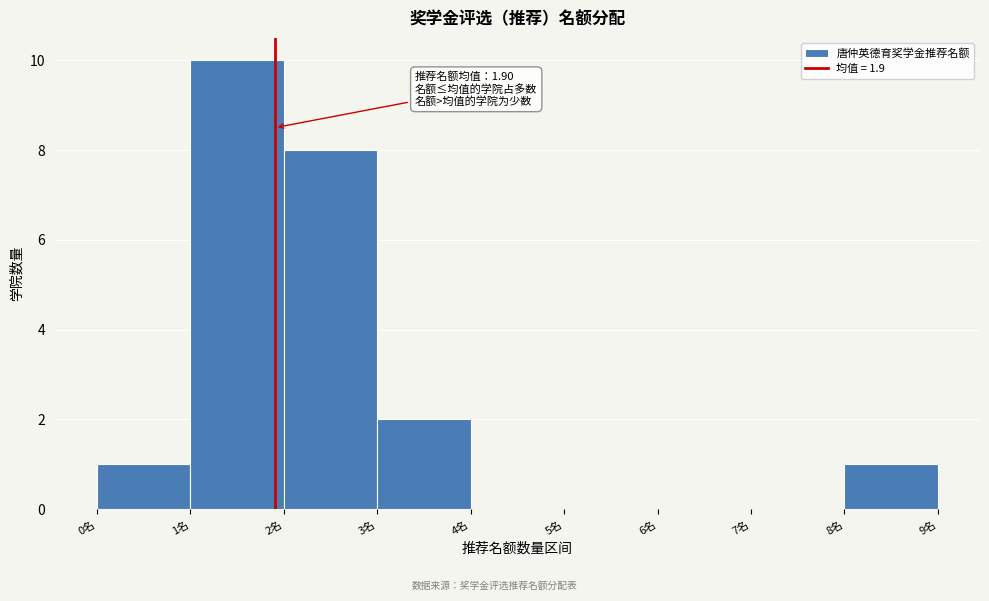

Over which range of the x-axis is the bar tallest?

1 to 2